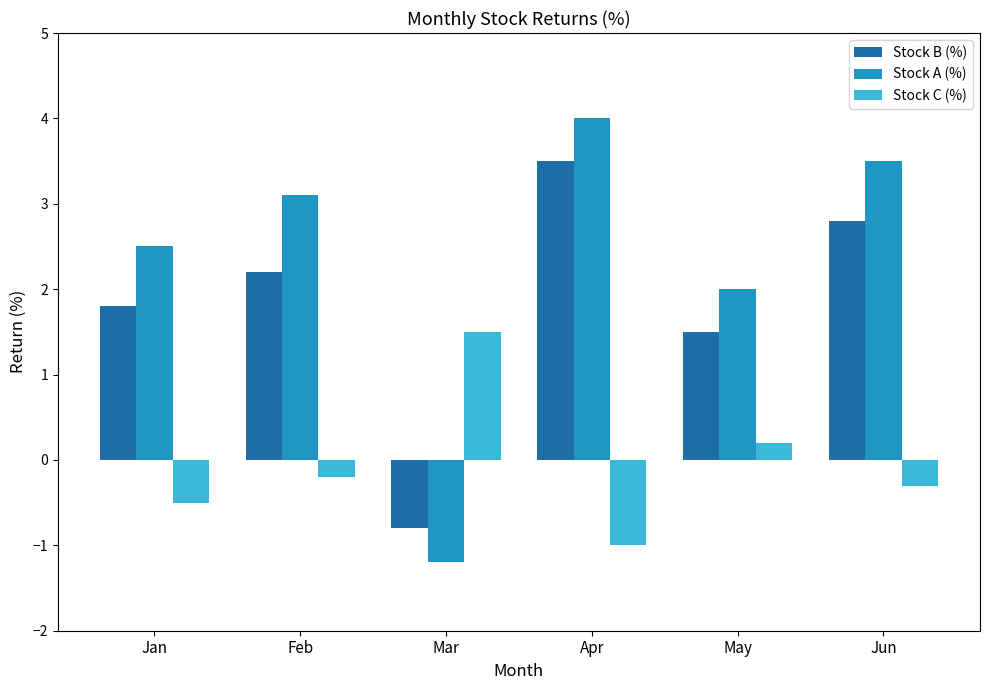

How many values in the Stock C (%) series are below 0?

4